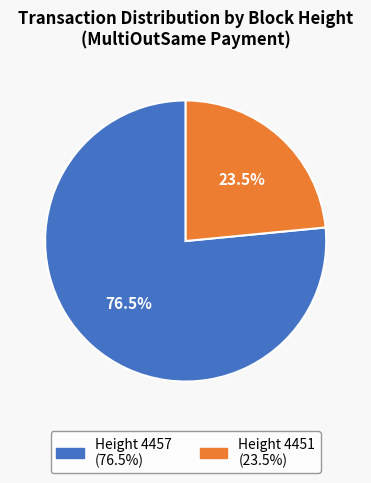

Is there a majority slice in this chart?

Yes